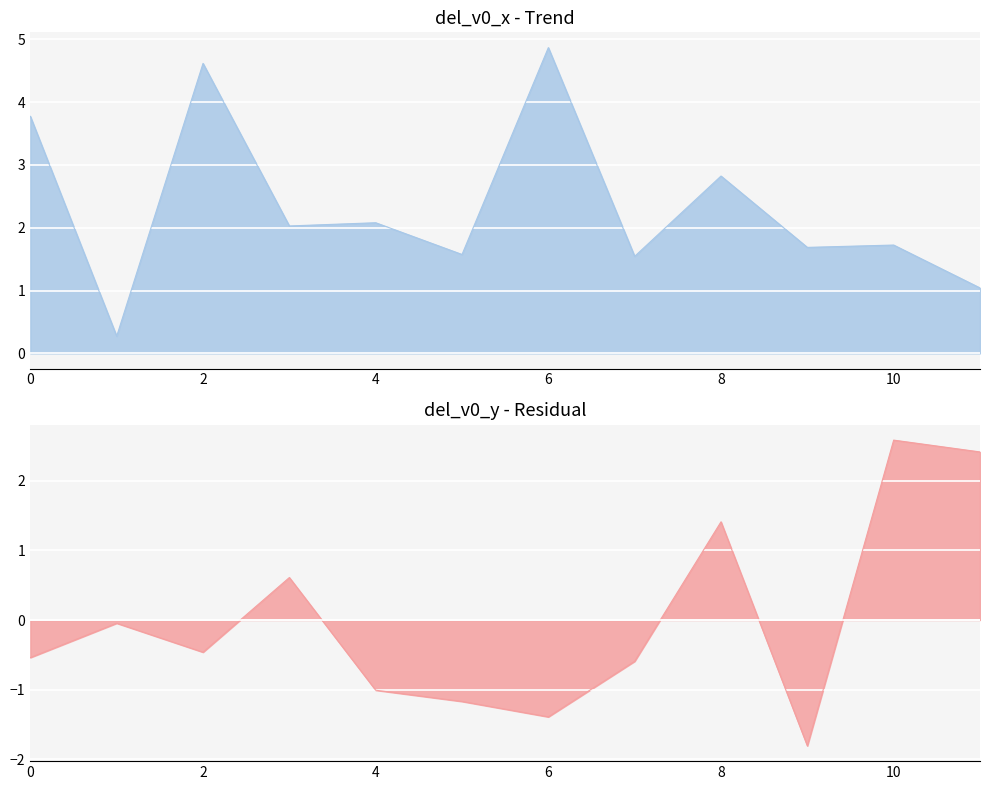

Is it true that del_v0_x equals 1.0 at v8?

False